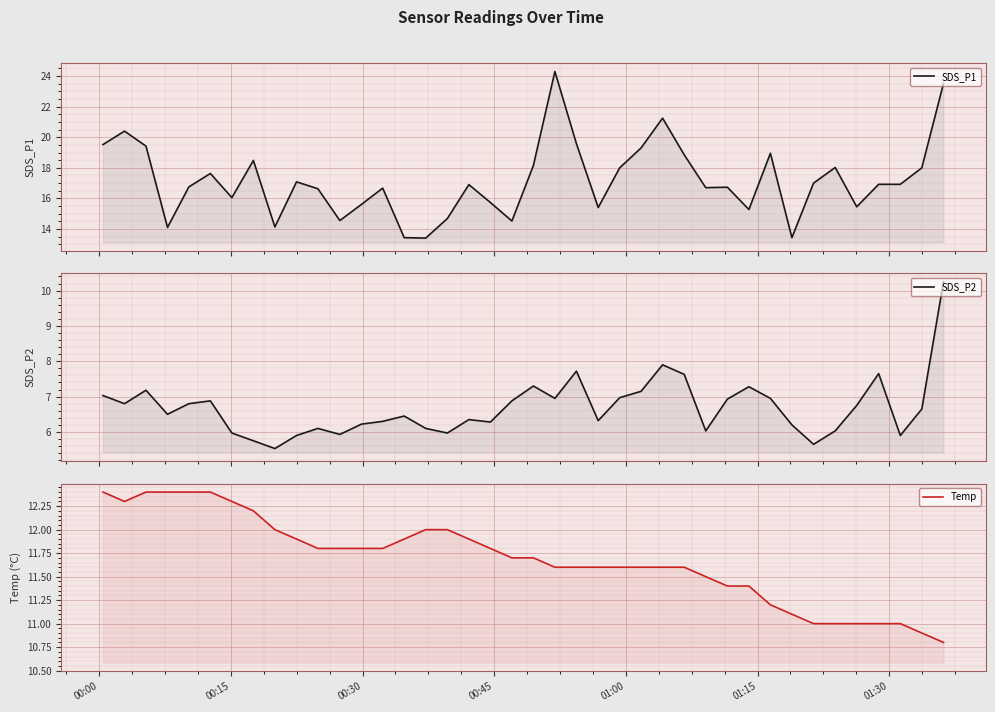

True or false: Temp and SDS_P2 intersect in this chart.

False